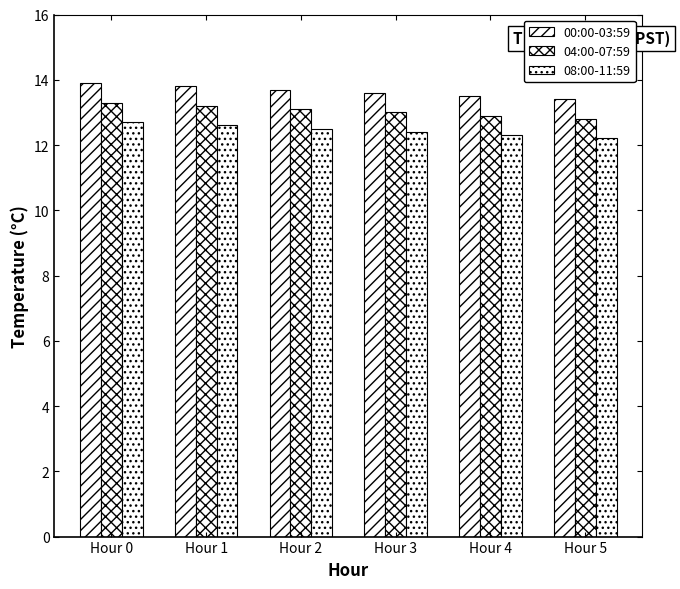

What is the difference between the 00:00-03:59 values at Hour 5 and Hour 0?

0.5